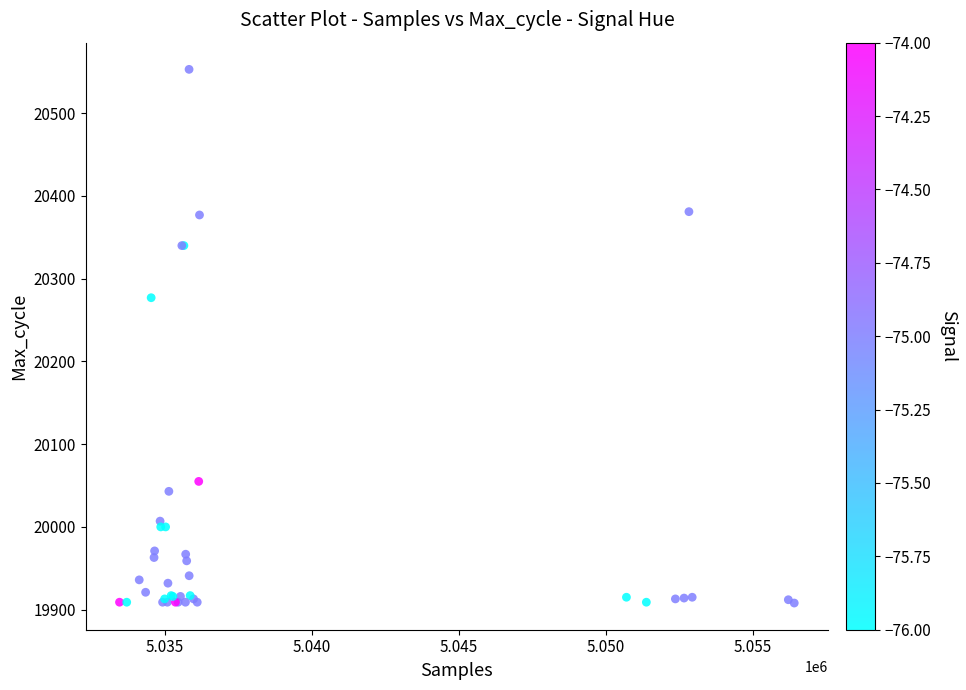

What Y value in the scatter plot is closest to 20230?

20277